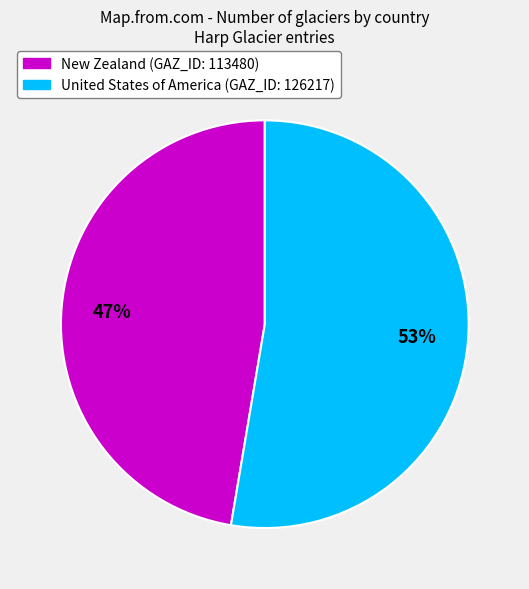

Is there any slice that represents more than half of the pie?

Yes